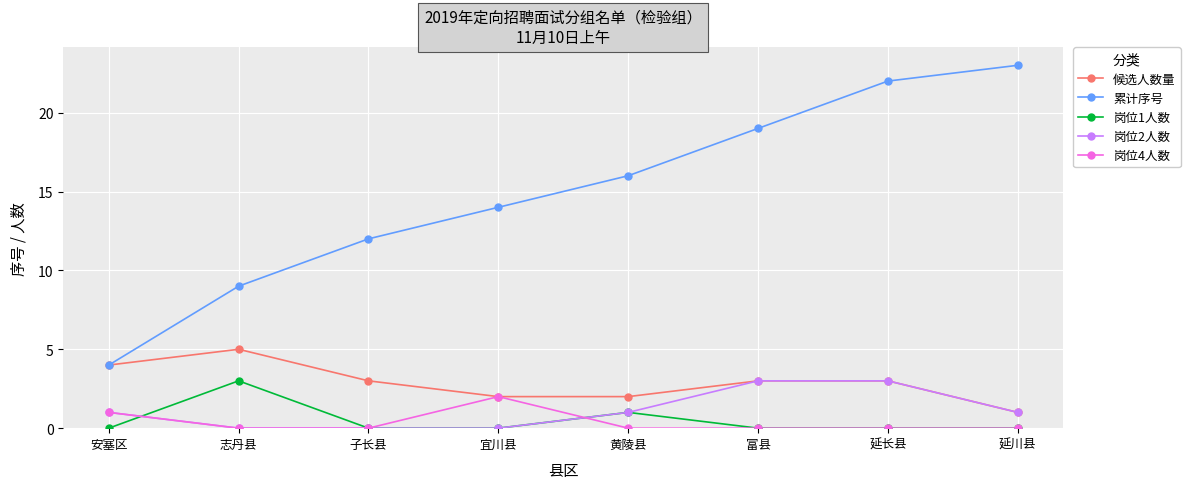

How many data points does each series have?

8